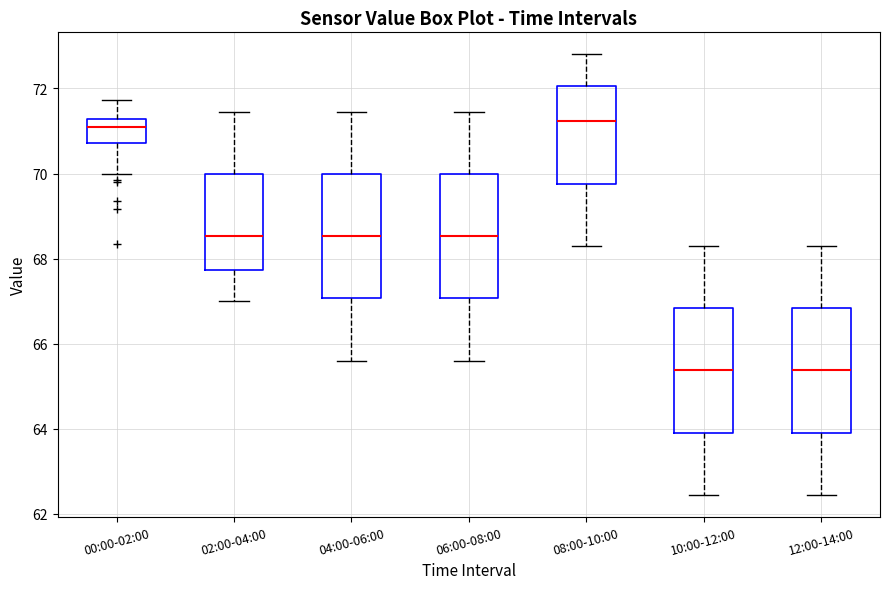

Reading left to right, transcribe this box plot: for each box, give where its median line is, the range the box spans, and where its two whiskers end, as read against the y-axis. The values are not printed on the chart, so give them approximately, as read against the axis.

00:00-02:00: median 71.0, box 70.8 to 71.2, whiskers 70.0 to 71.8
02:00-04:00: median 68.6, box 67.8 to 70.0, whiskers 67.0 to 71.4
04:00-06:00: median 68.6, box 67.0 to 70.0, whiskers 65.6 to 71.4
06:00-08:00: median 68.6, box 67.0 to 70.0, whiskers 65.6 to 71.4
08:00-10:00: median 71.2, box 69.8 to 72.0, whiskers 68.4 to 72.8
10:00-12:00: median 65.4, box 64.0 to 66.8, whiskers 62.4 to 68.4
12:00-14:00: median 65.4, box 64.0 to 66.8, whiskers 62.4 to 68.4